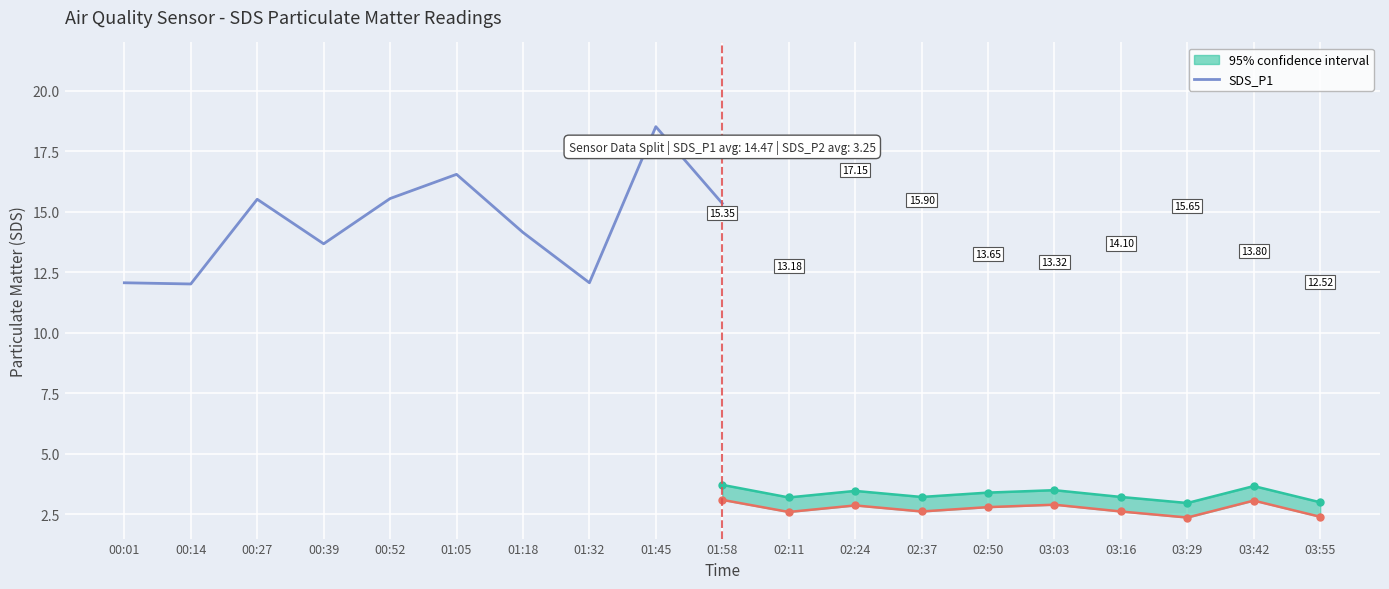

True or false: there are more than 2 points higher than both neighbors.

True